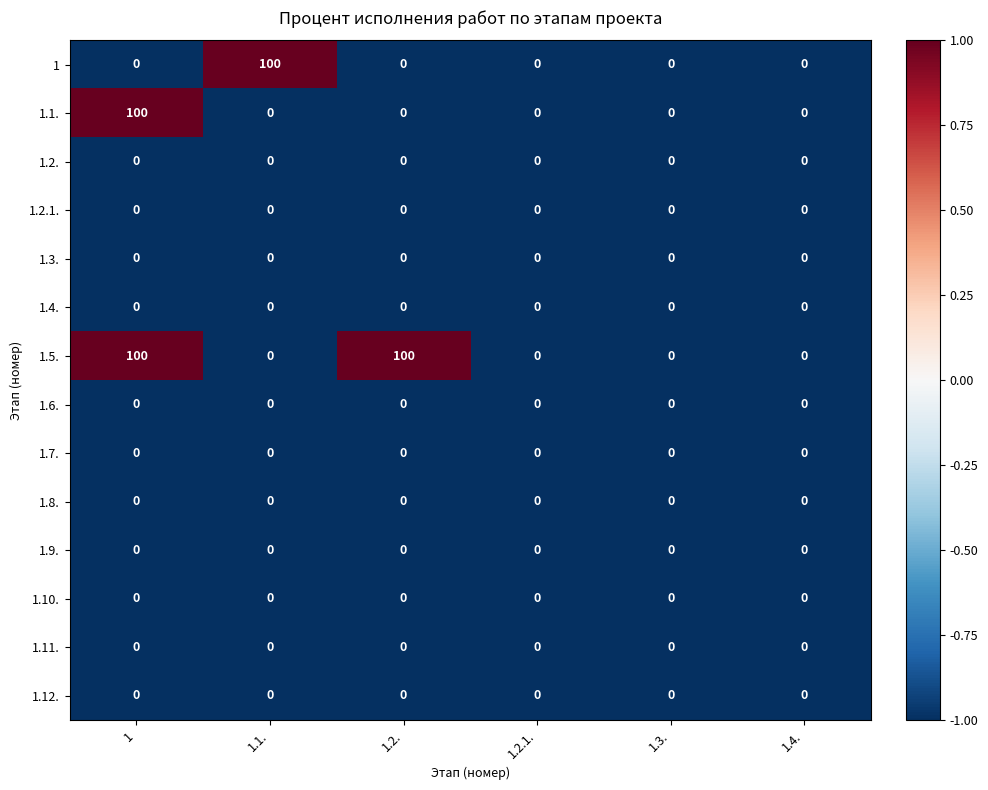

Between 1.1. and 1.4., which series saw the biggest shift?

1